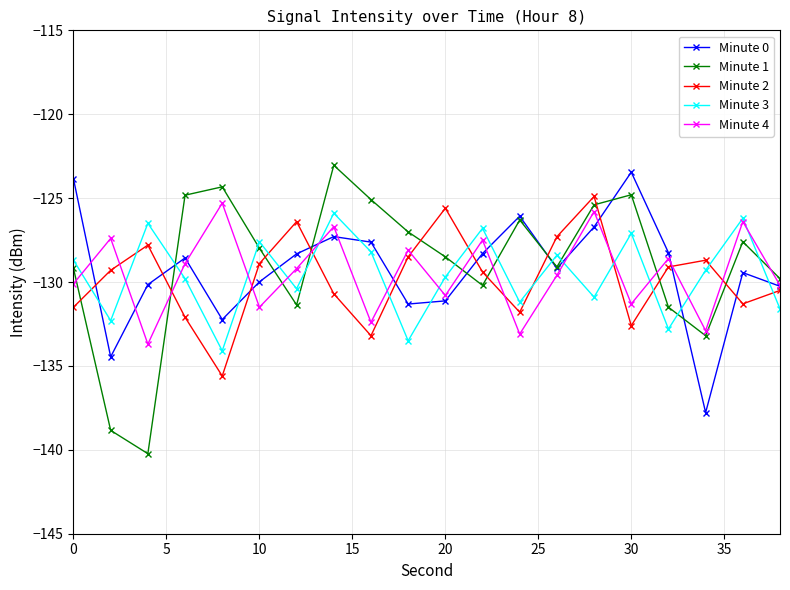

Is this an area chart (filled region under the line)?

No